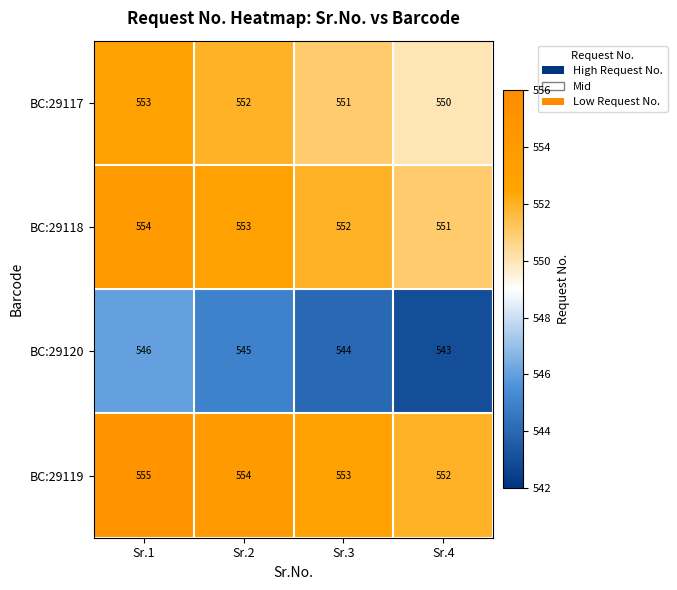

Reading right to left, transcribe all the data shown in this chart.

BC:29117: Sr.4=550	Sr.3=551	Sr.2=552	Sr.1=553
BC:29118: Sr.4=551	Sr.3=552	Sr.2=553	Sr.1=554
BC:29120: Sr.4=543	Sr.3=544	Sr.2=545	Sr.1=546
BC:29119: Sr.4=552	Sr.3=553	Sr.2=554	Sr.1=555